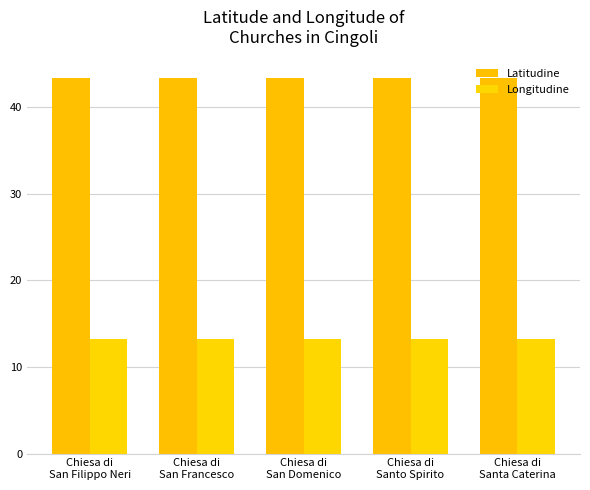

List the labels in order of Latitudine value, smallest first.

Chiesa di
Santa Caterina, Chiesa di
San Domenico, Chiesa di
San Filippo Neri, Chiesa di
Santo Spirito, Chiesa di
San Francesco